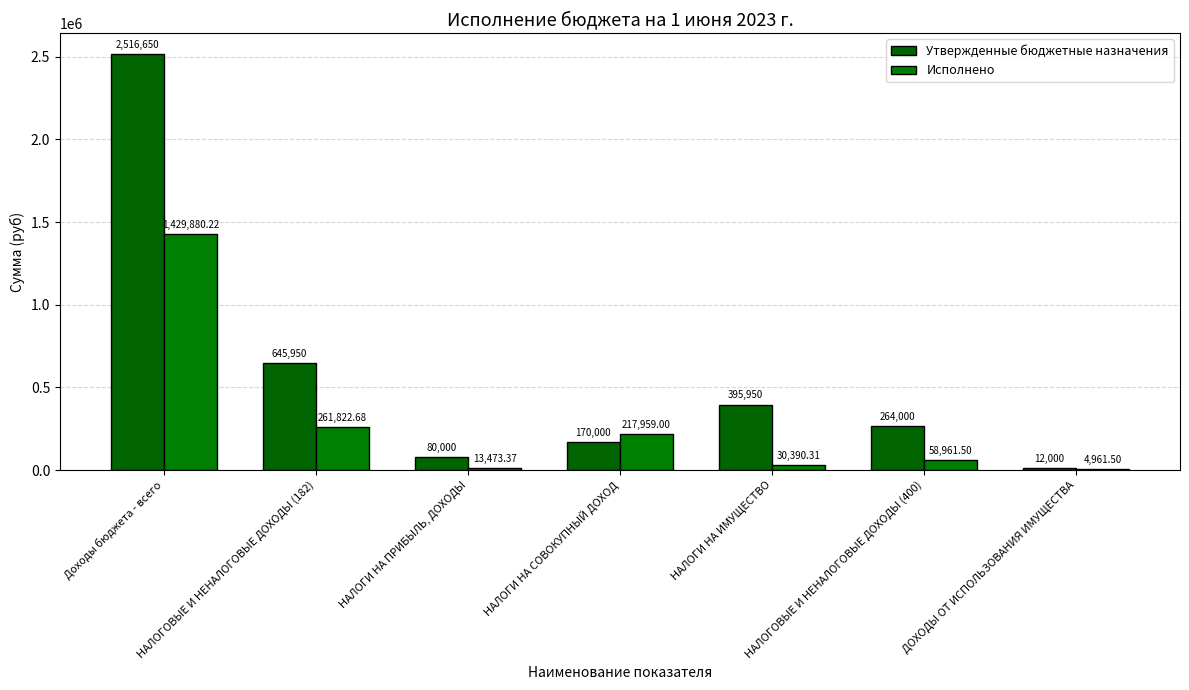

Which category has the highest value in the Исполнено series?

Доходы бюджета - всего